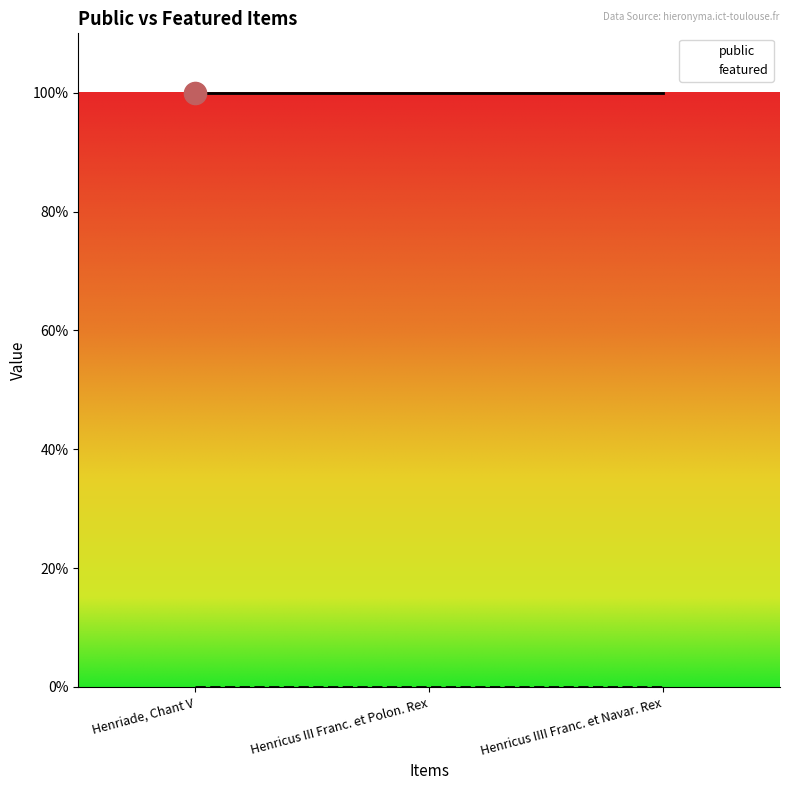

What position from the right is Henricus IIII Franc. et Navar. Rex?

1